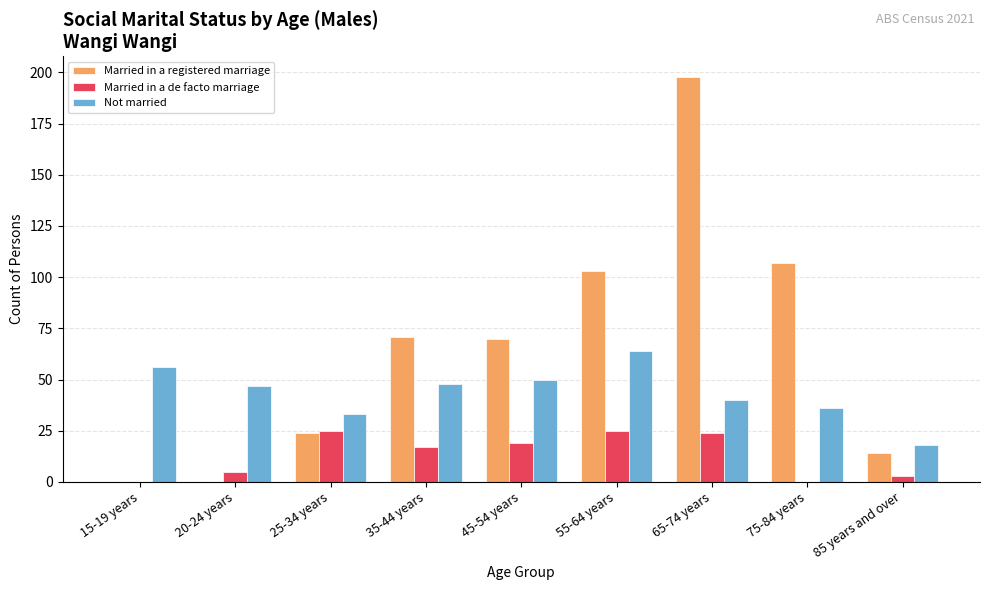

The value of Married in a registered marriage at 65-74 years is 198. True or false?

True